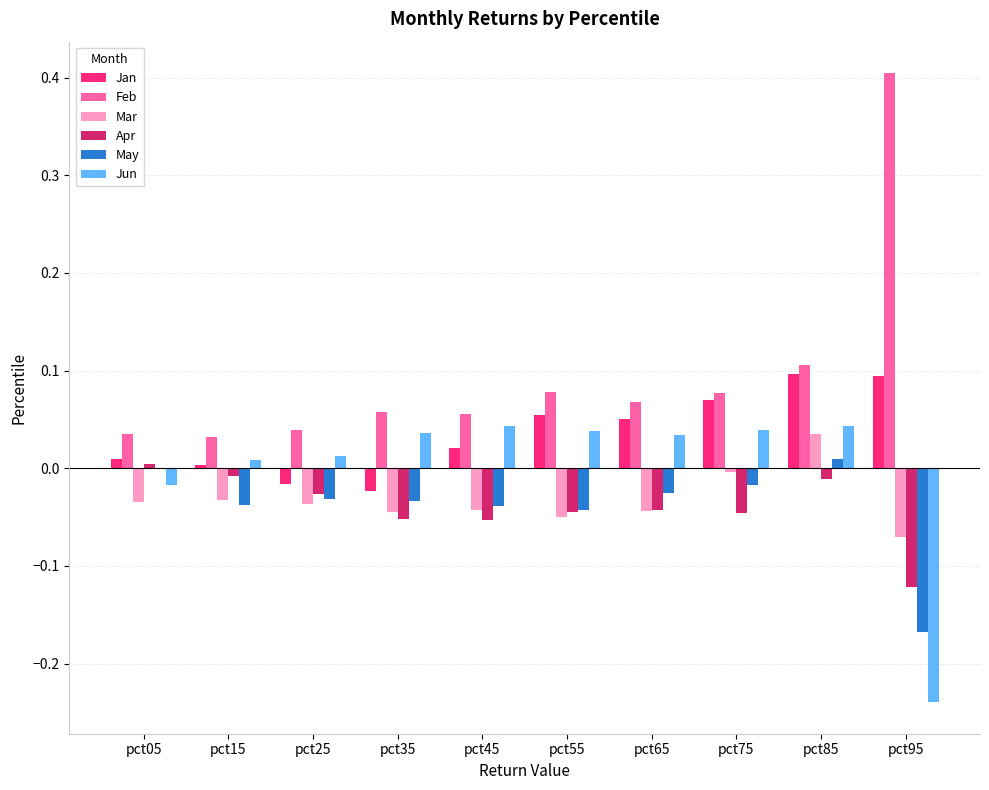

What is the sum of all Mar values?

-0.3